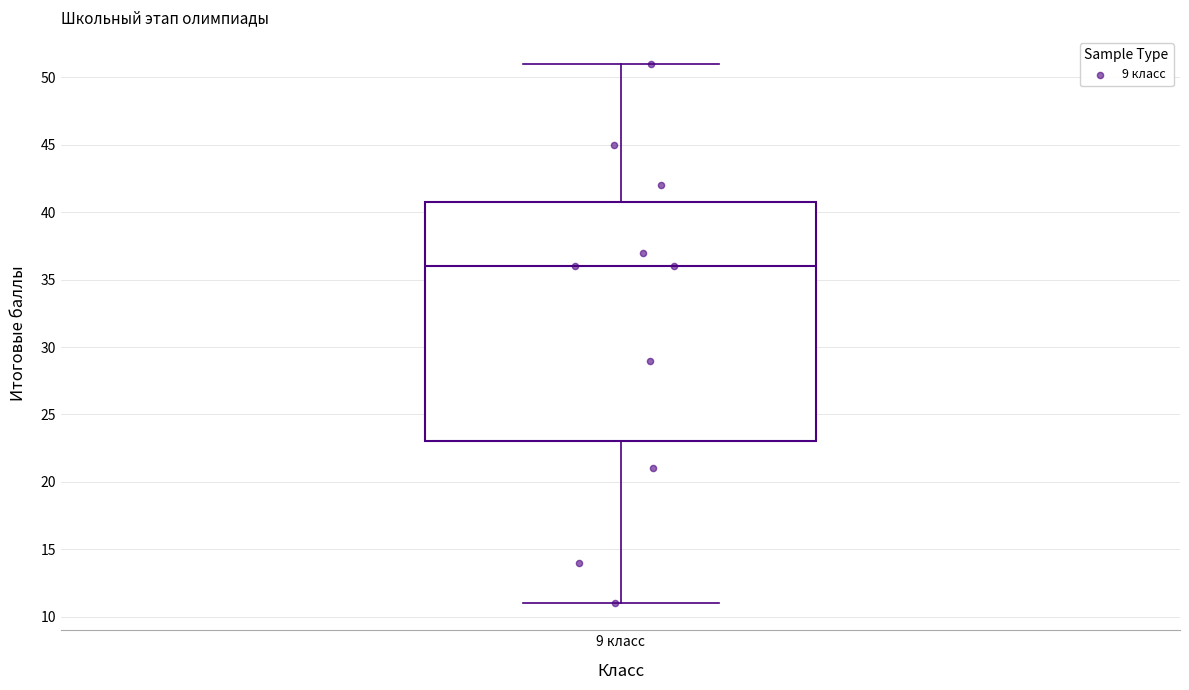

Where does the lower whisker of the box for 9 класс end on the y-axis? The values are not printed on the chart, so give them approximately, as read against the axis.

11